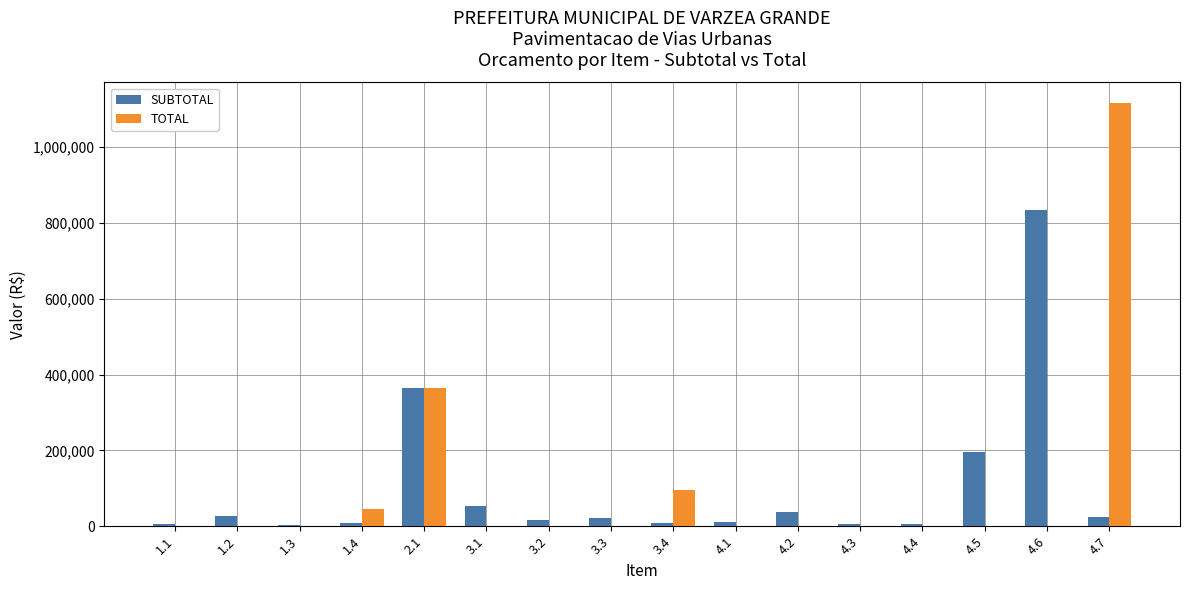

What is the spread (max minus min) of values at 4.5?

196513.7